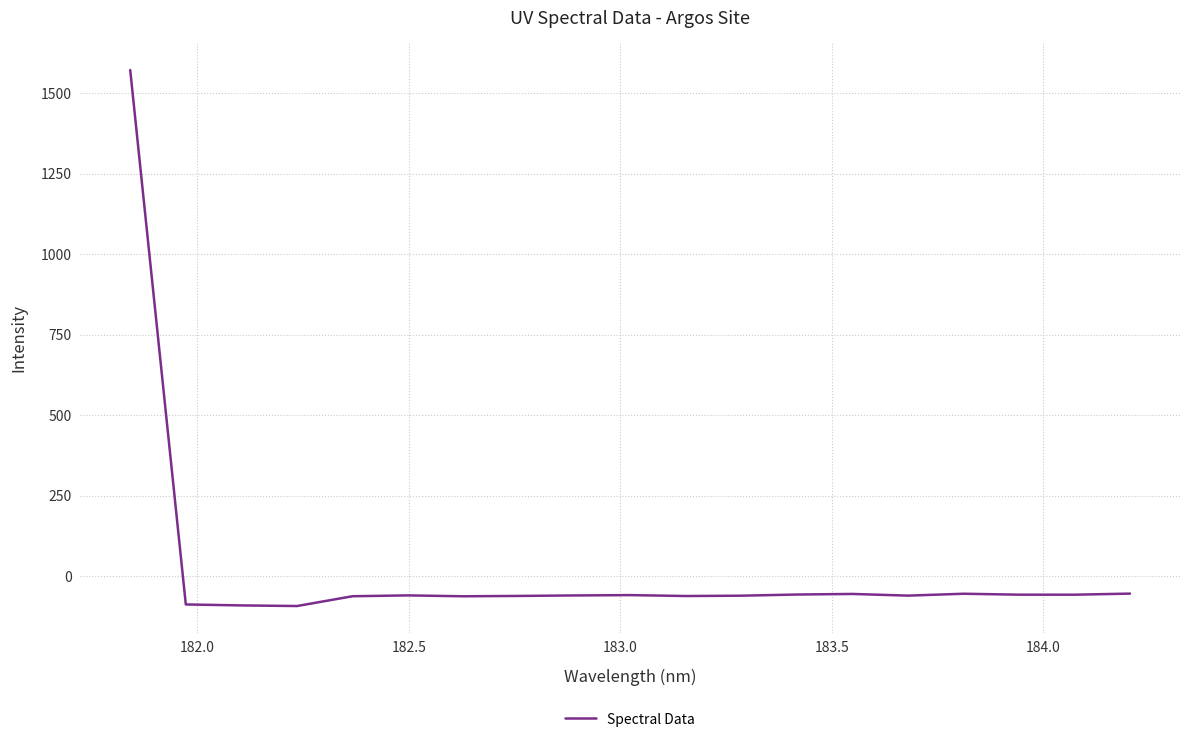

How many values are below -59?

11